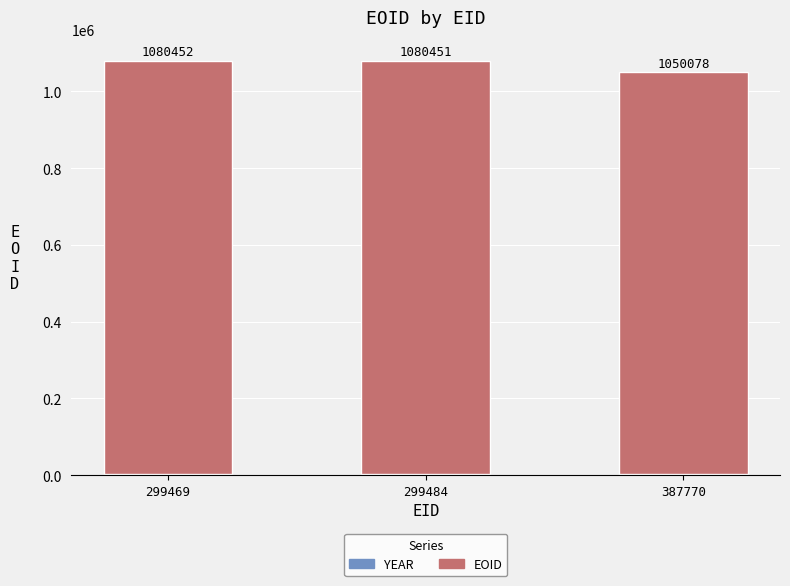

What is the total value across all series at 299484?

1080451